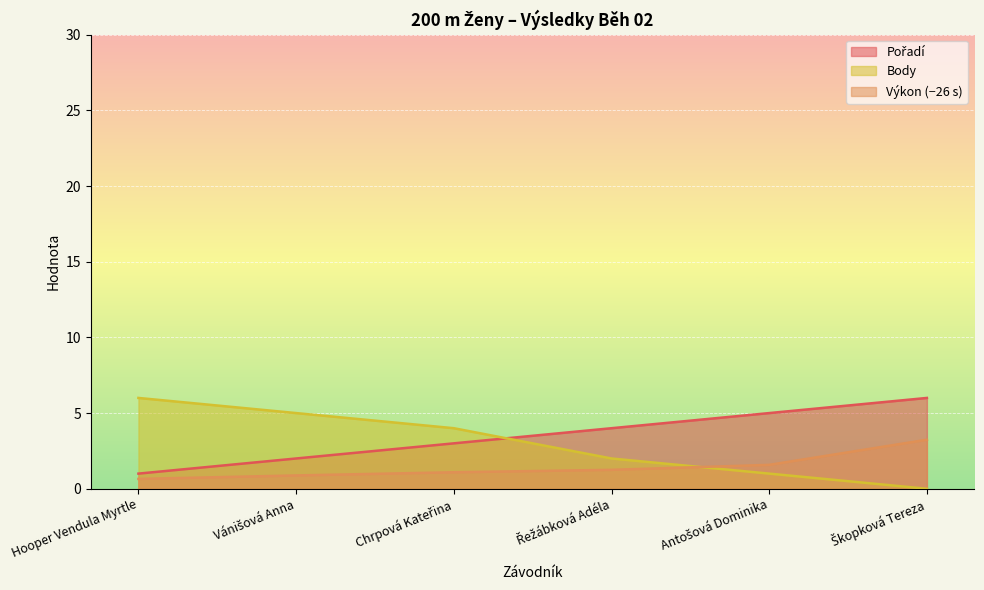

Is the value of Body at Hooper Vendula Myrtle greater than the value of Výkon at Chrpová Kateřina?

Yes